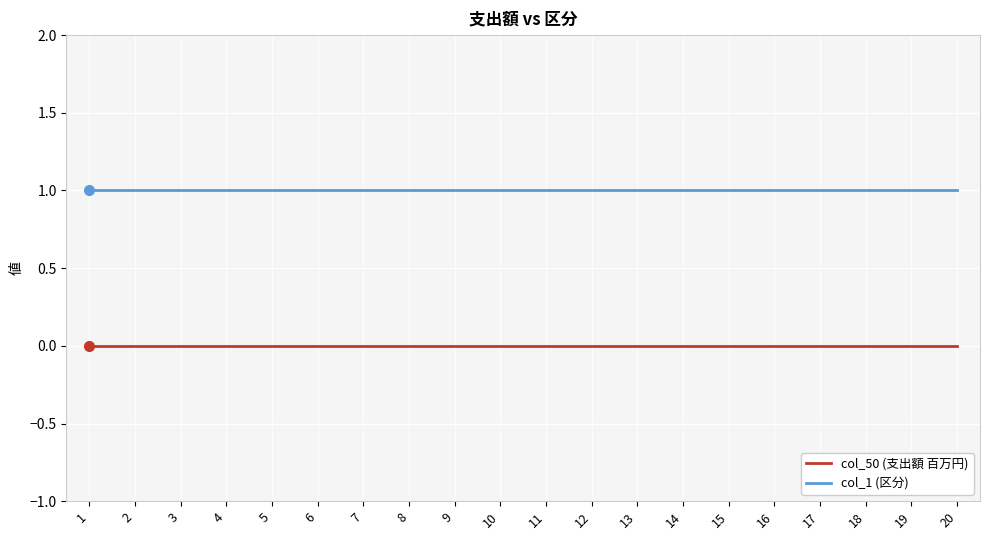

The value of col_50 (支出額 百万円) at 17 is 0. True or false?

True